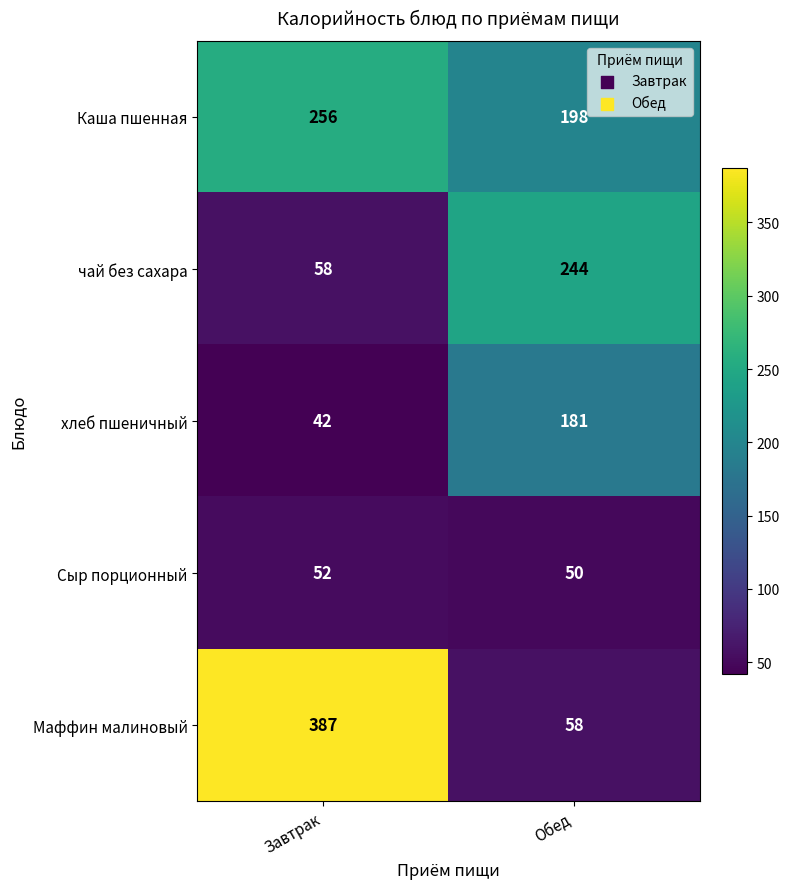

Reading left to right, what are all the values shown in this chart?

Каша пшенная: Завтрак=256	Обед=198
чай без сахара: Завтрак=58	Обед=244
хлеб пшеничный: Завтрак=42	Обед=181
Сыр порционный: Завтрак=52	Обед=50
Маффин малиновый: Завтрак=387	Обед=58